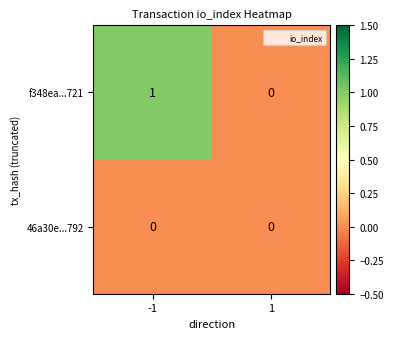

Which series has the largest total across all categories?

f348ea...721